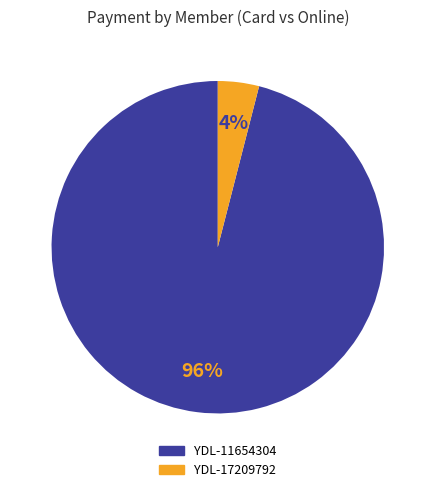

To the nearest percent, what is the difference between the largest and smallest slice percentages?

92%